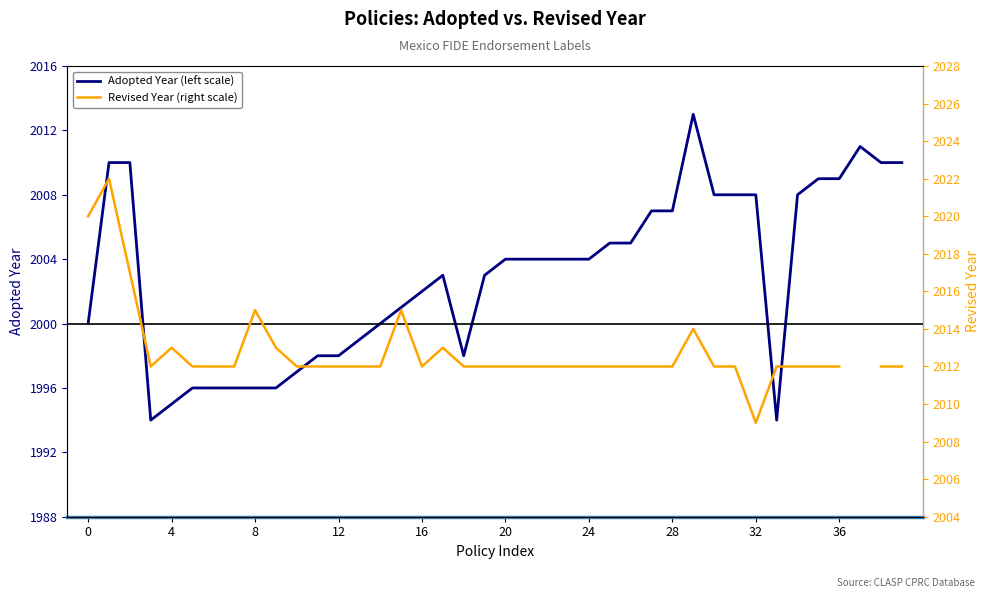

Does the chart have visible grid lines?

No